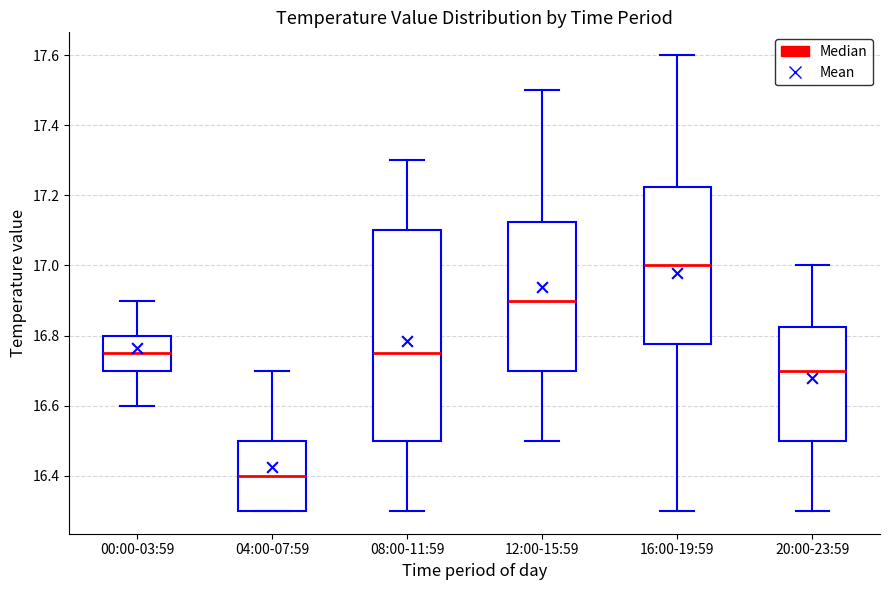

Where is the upper edge of the box for 08:00-11:59 on the y-axis? The values are not printed on the chart, so give them approximately, as read against the axis.

17.10